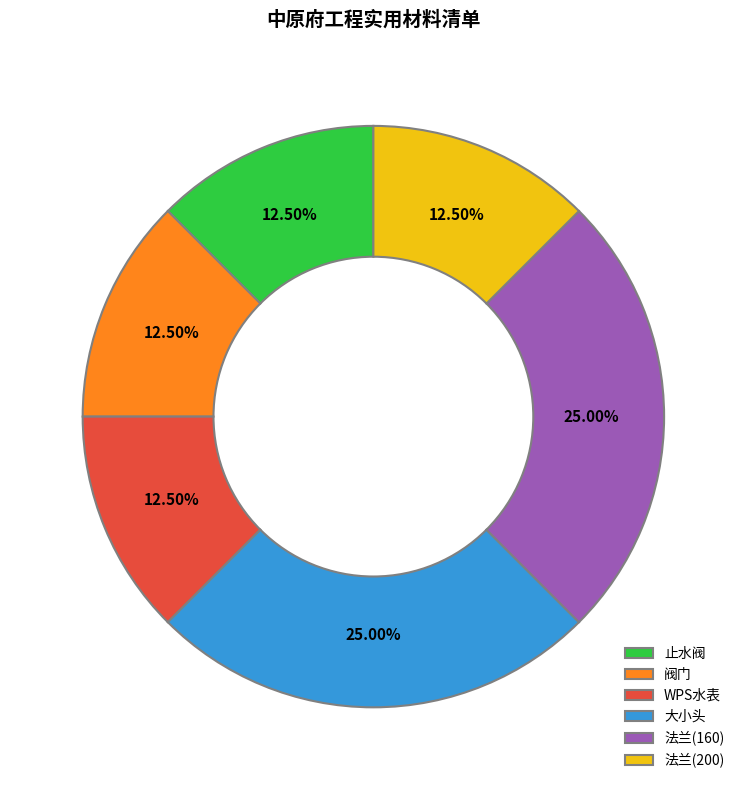

Which has a higher value, 大小头 or 阀门?

大小头